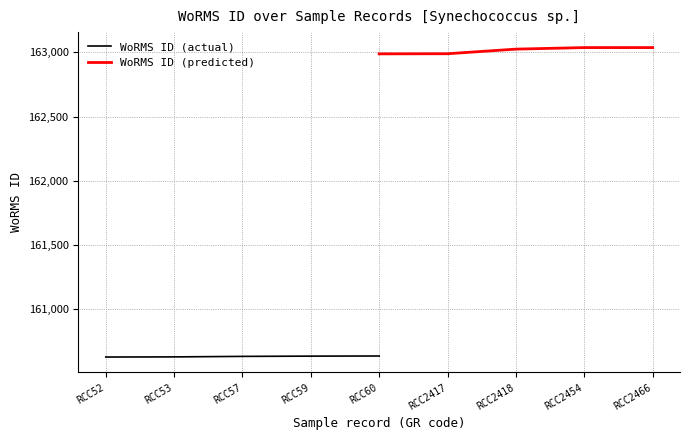

What is the average value of the WoRMS ID (actual) series?

160628